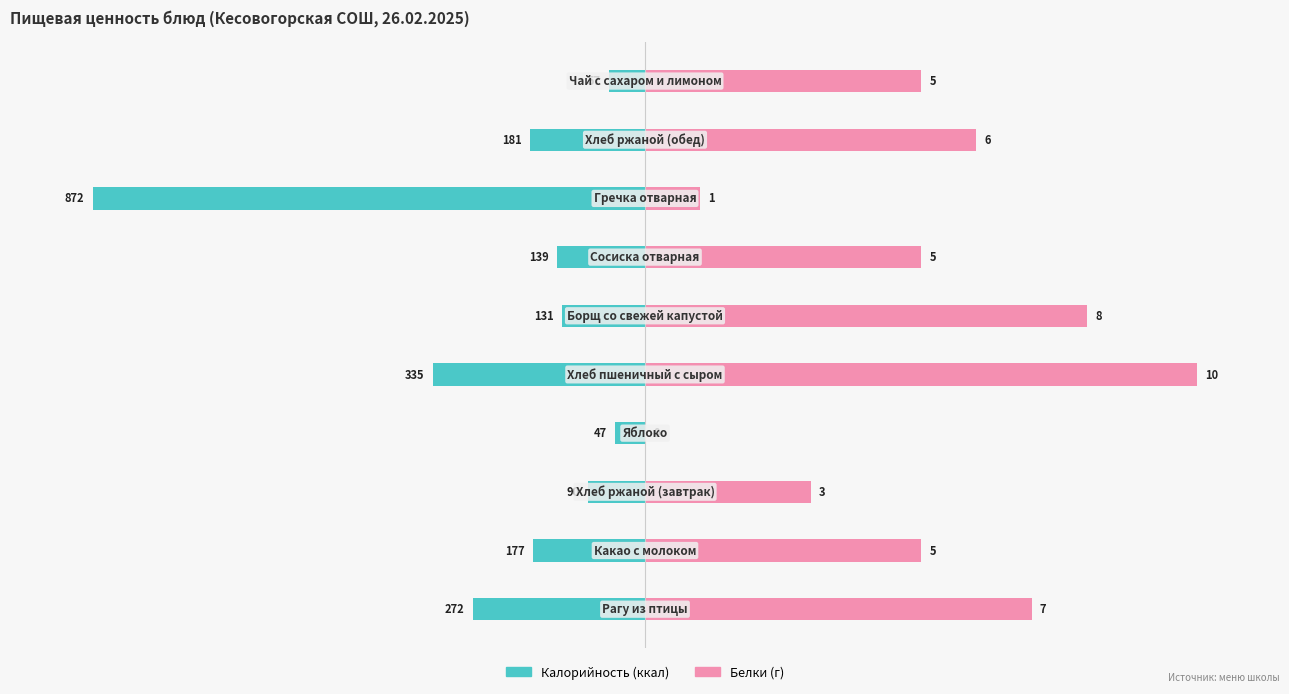

What is the value of the Калорийность (норм.) bar at the 5th from the left?

-38.4